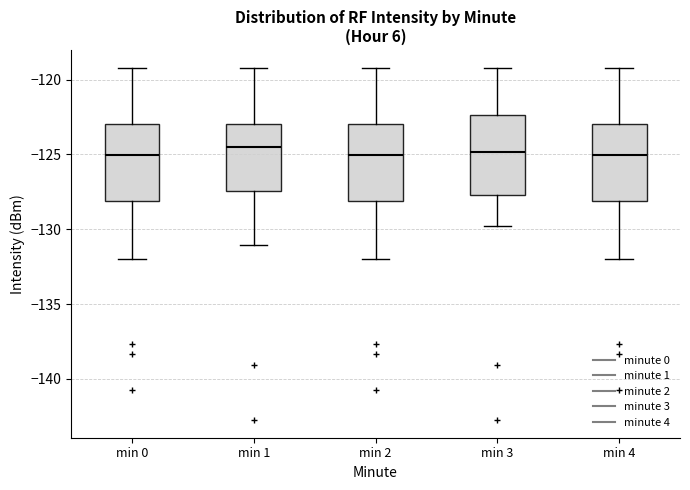

Reading left to right, transcribe this box plot: for each box, give where its median line is, the range the box spans, and where its two whiskers end, as read against the y-axis. The values are not printed on the chart, so give them approximately, as read against the axis.

min 0: median -125.0, box -128.0 to -123.0, whiskers -132.0 to -119.0
min 1: median -124.5, box -127.5 to -123.0, whiskers -131.0 to -119.0
min 2: median -125.0, box -128.0 to -123.0, whiskers -132.0 to -119.0
min 3: median -125.0, box -127.5 to -122.5, whiskers -130.0 to -119.0
min 4: median -125.0, box -128.0 to -123.0, whiskers -132.0 to -119.0